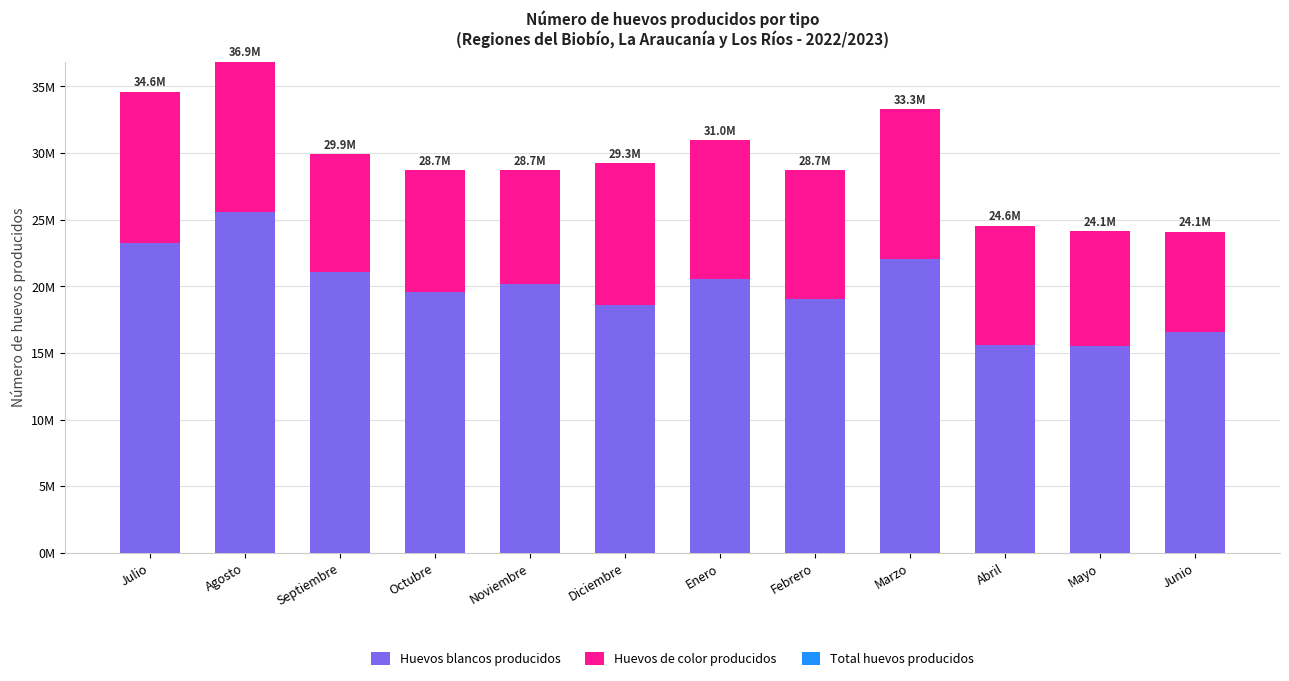

Are the bars grouped side by side (vs. stacked)?

No